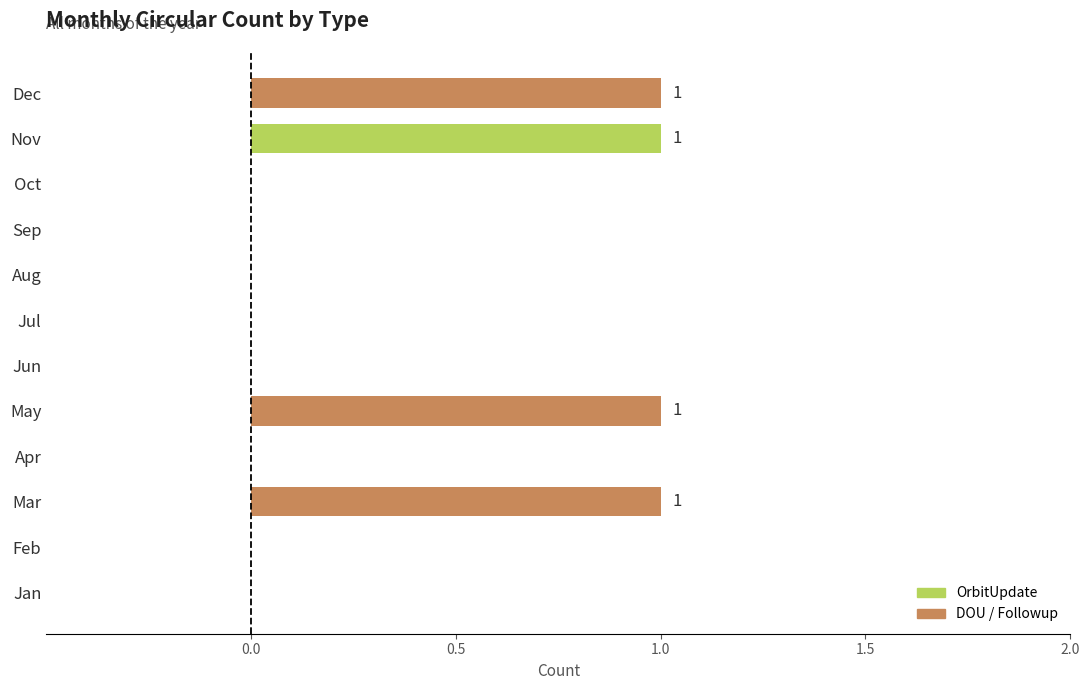

The value at Dec is 2. True or false?

False